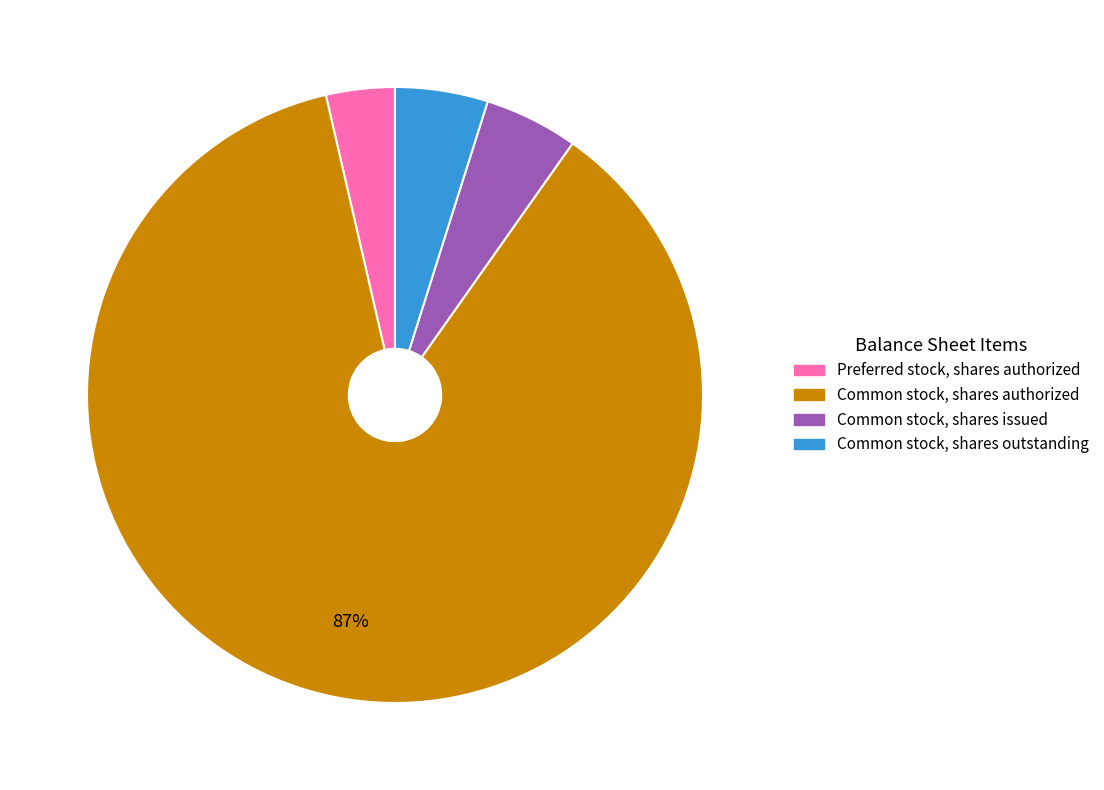

The Preferred stock, shares authorized slice represents 4% of the pie. True or false?

True